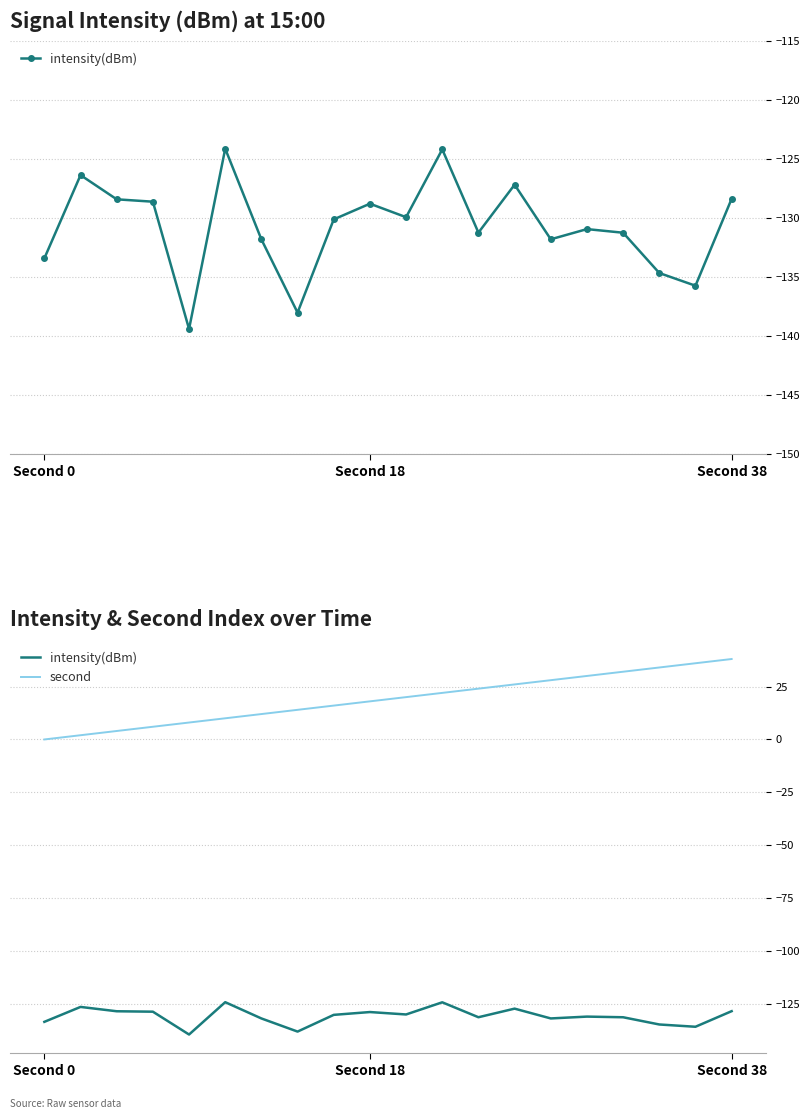

What is the difference between the maximum and minimum values in the second series?

38.0